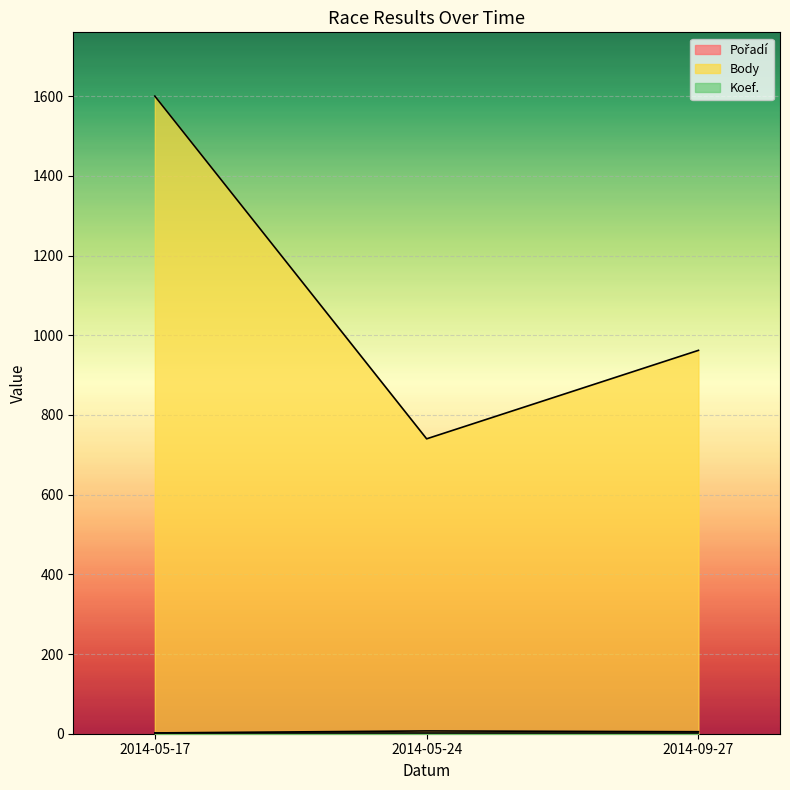

What is the label of the 1st point from the left?

2014-05-17